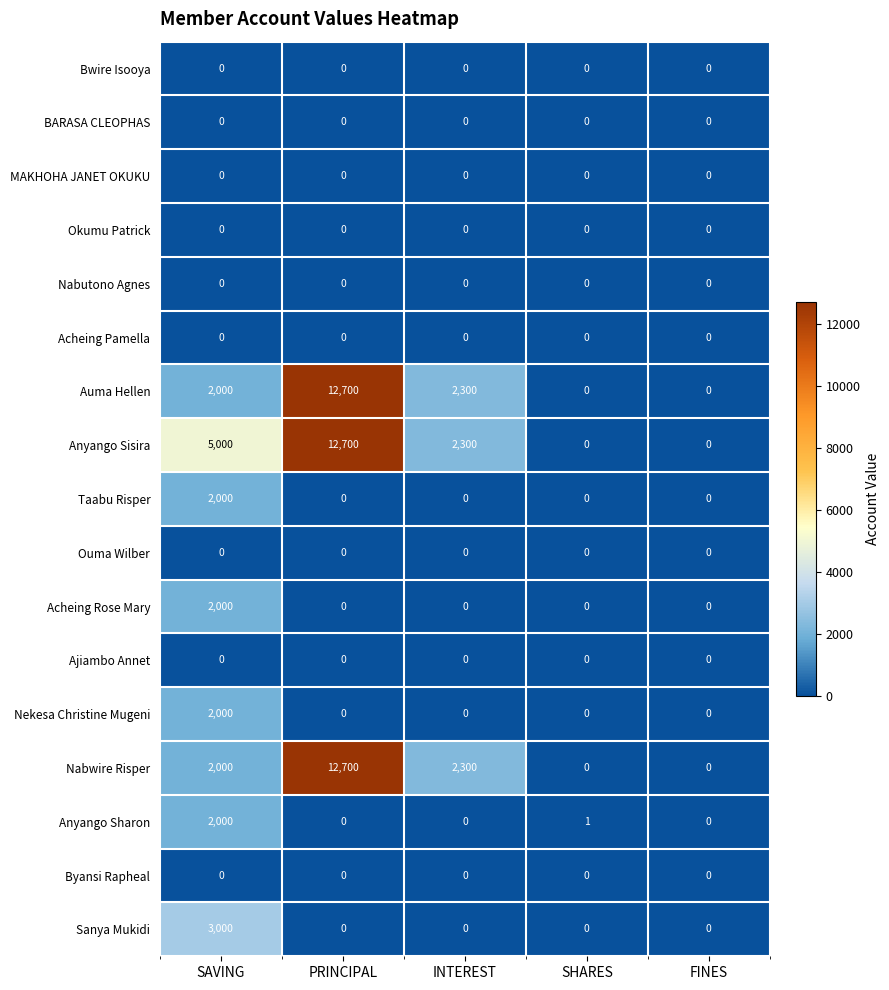

The Acheing Rose Mary series shows 0 at SHARES. True or false?

True